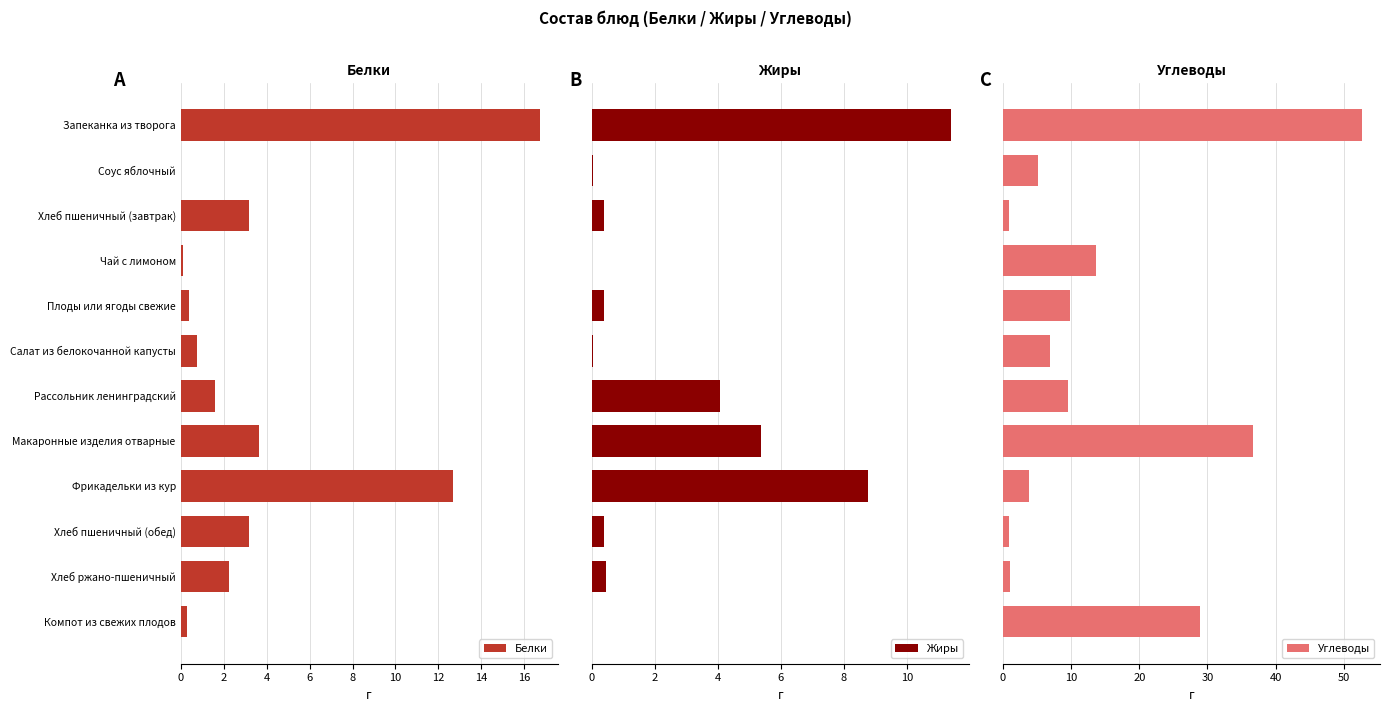

Does the chart contain any negative values?

No